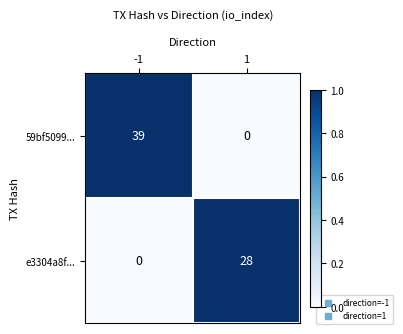

Reading right to left, extract all data points from this chart.

59bf5099...: 0	39
e3304a8f...: 28	0